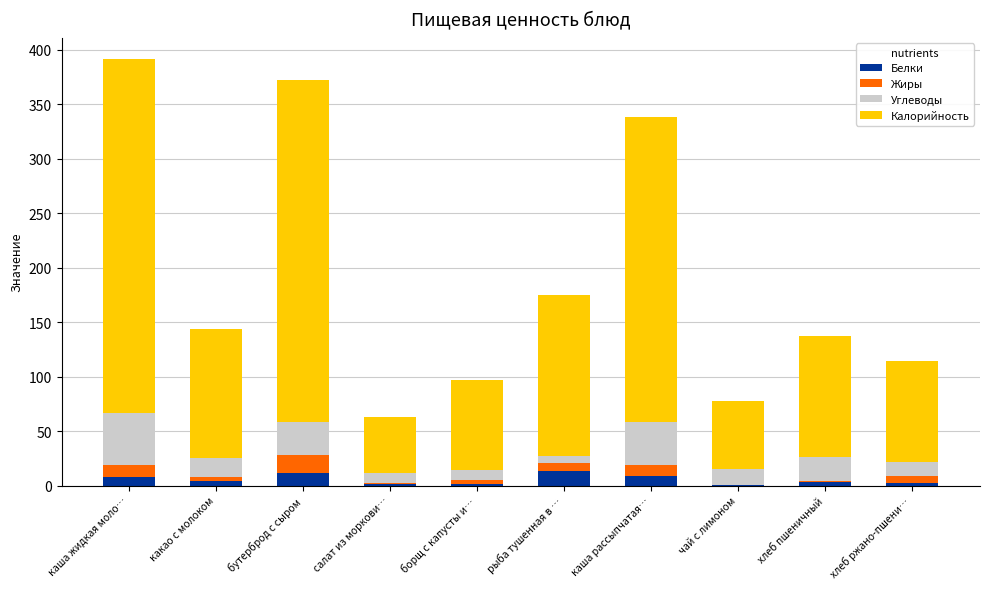

What is the maximum value for Белки?

13.7